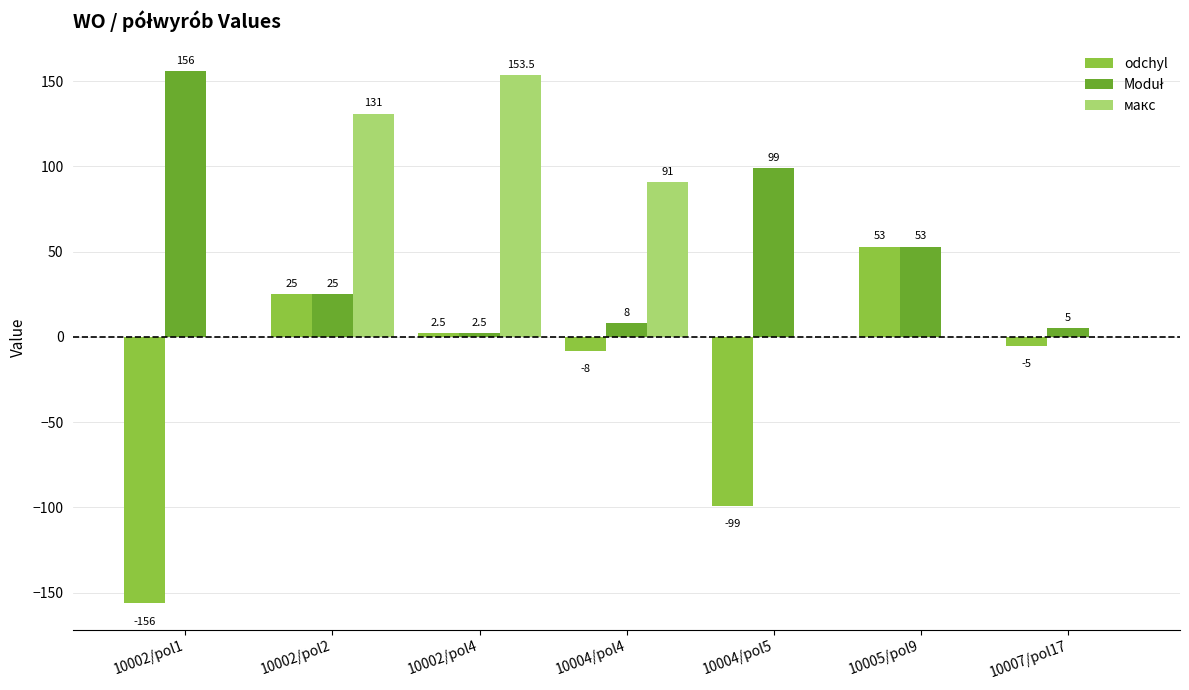

The odchyl series shows -99.0 at 10004/pol5. True or false?

True